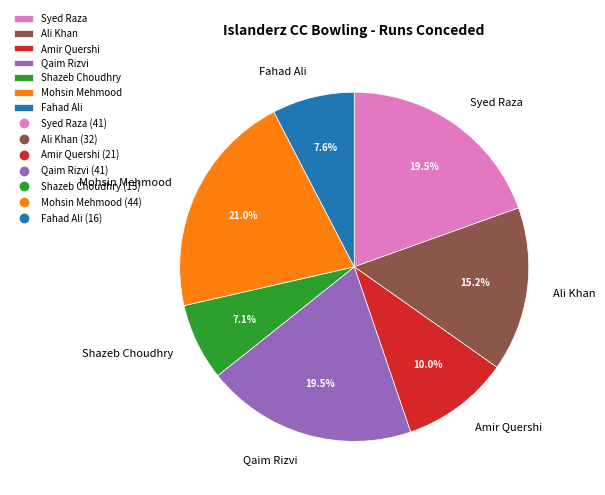

Between Qaim Rizvi and Ali Khan, which is larger?

Qaim Rizvi